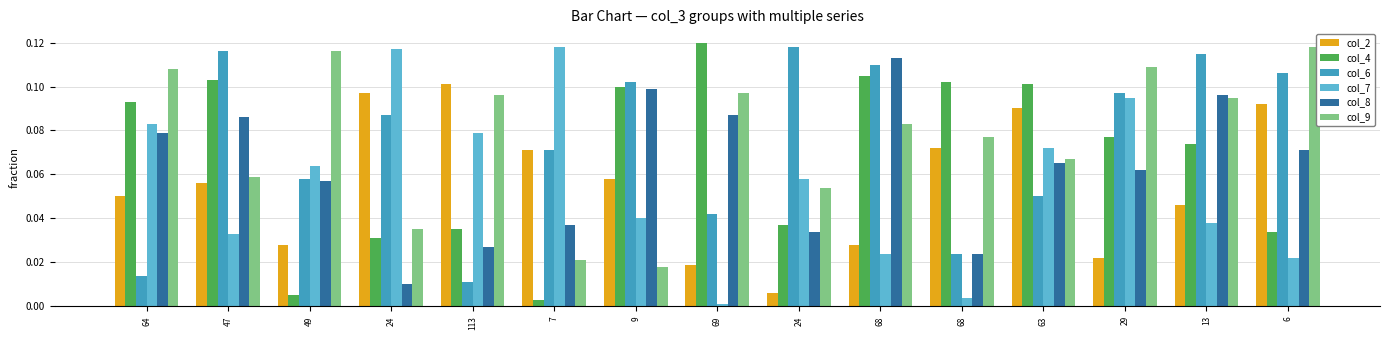

What are all the series names shown in the legend?

col_2, col_4, col_6, col_7, col_8, col_9